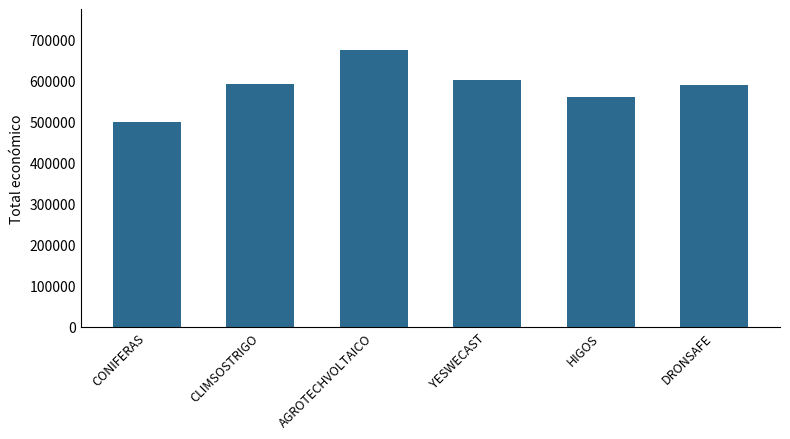

Which category has the lowest value across all series?

CONIFERAS